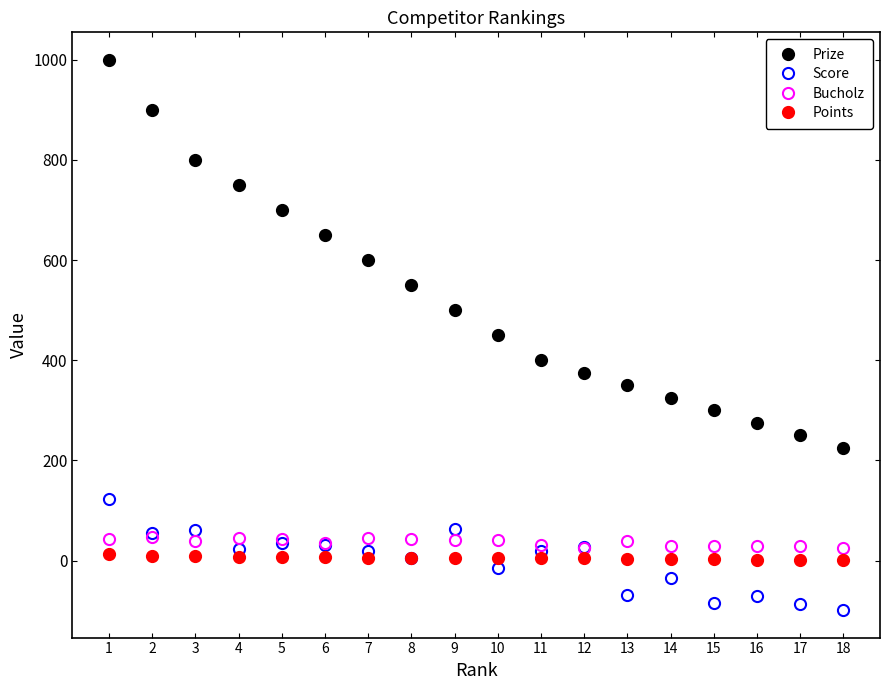

What is the smallest value displayed?

-99